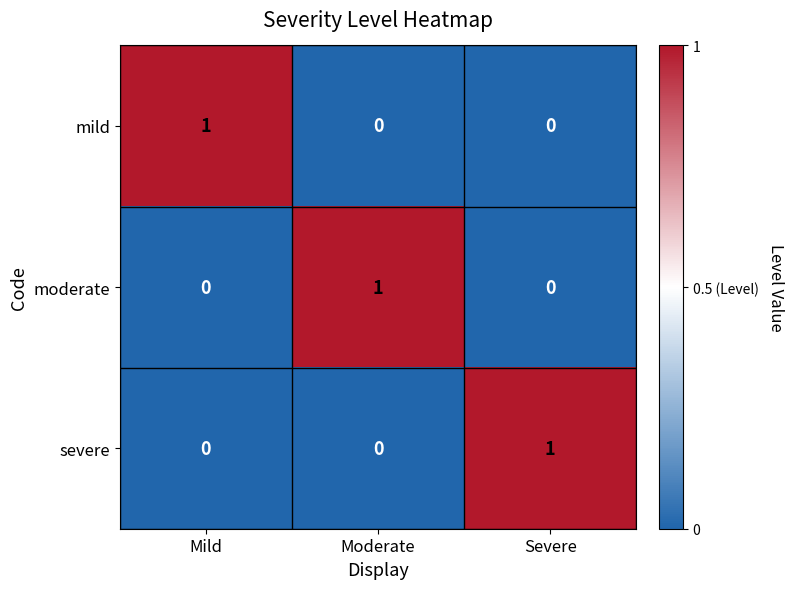

Which category has the highest value in the moderate series?

Moderate